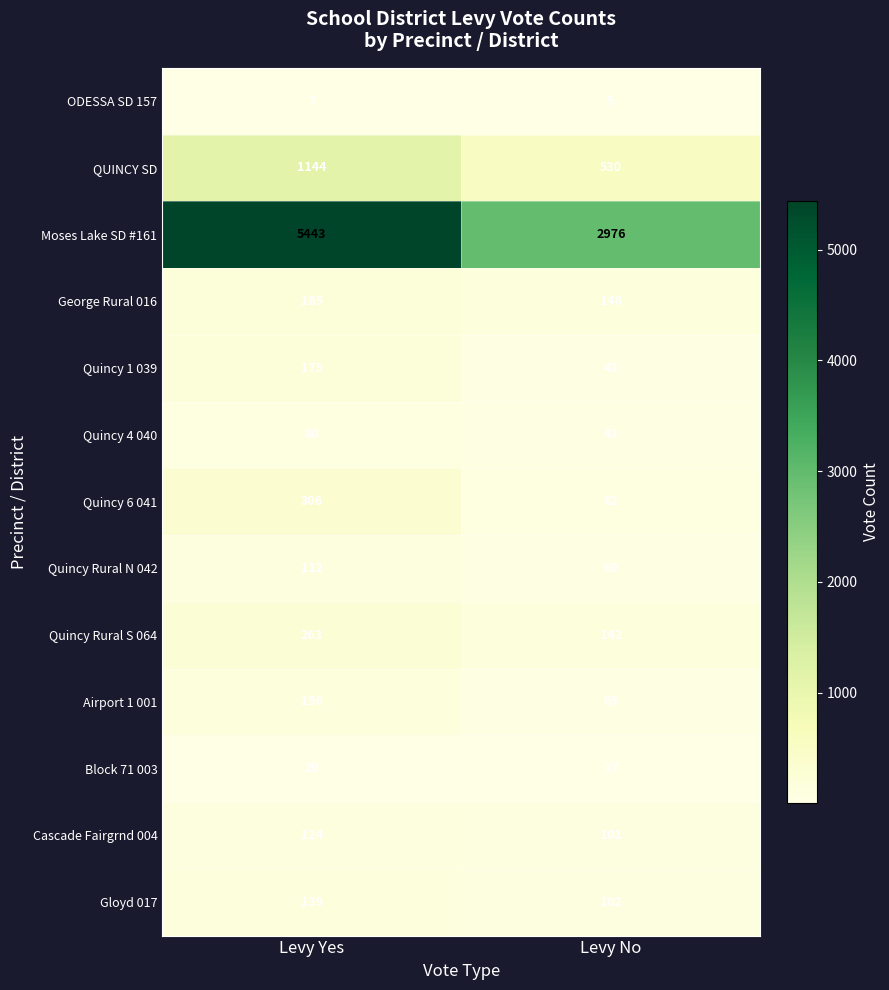

Where is Quincy Rural S 064 nearest to the value 202?

Levy No